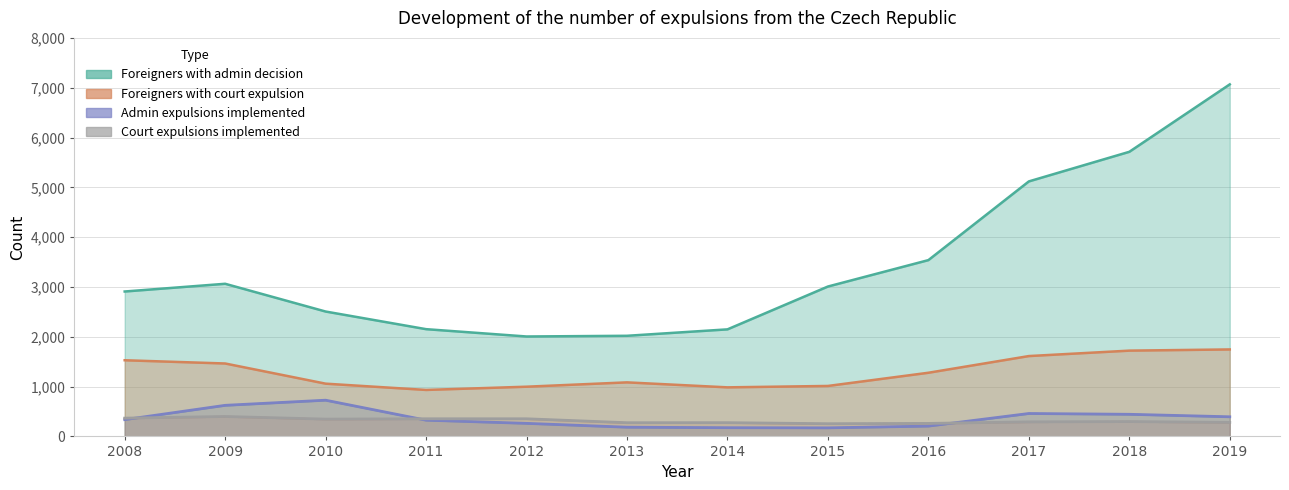

True or false: Admin expulsions implemented has more than 0 interior local peaks.

True